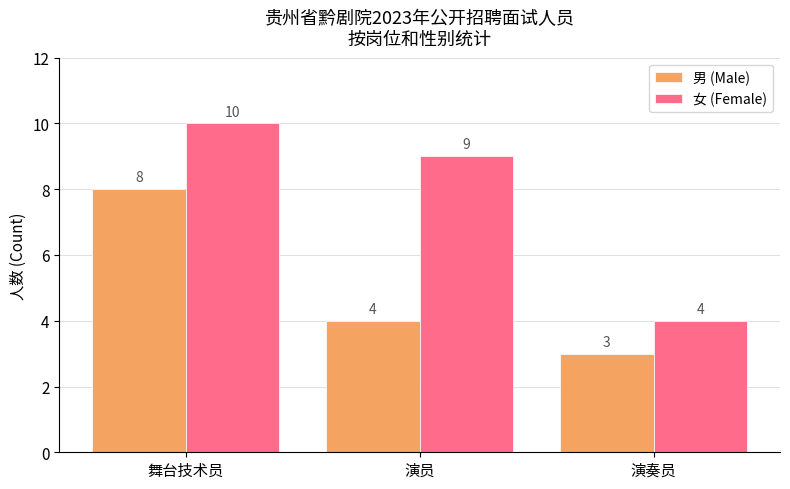

Are the bars horizontal?

No